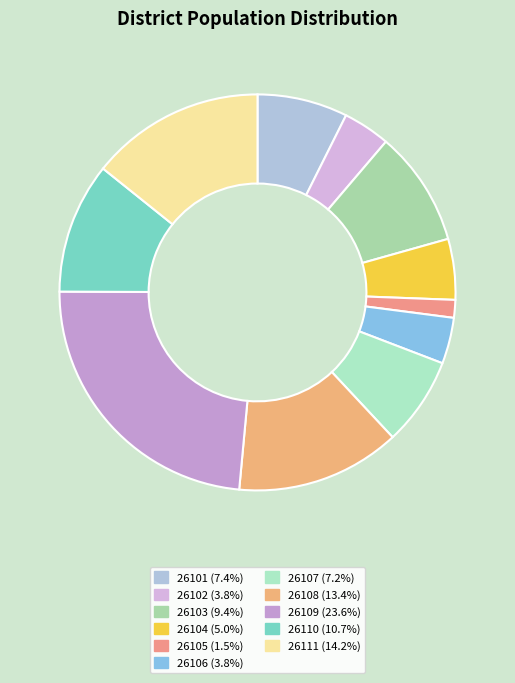

How much of the chart is everything except 26106?

96.2%